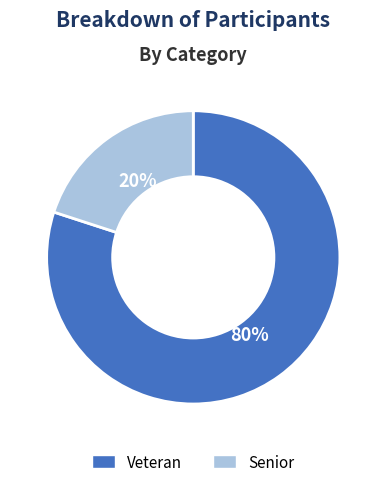

Which has a higher value, Veteran or Senior?

Veteran